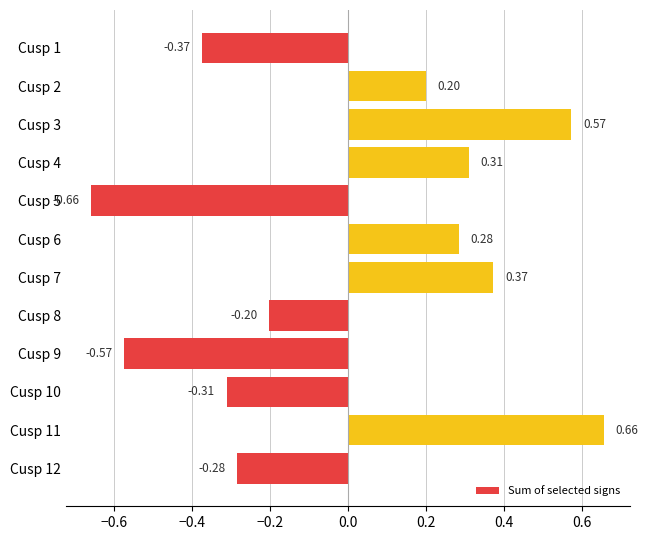

List the labels in order of value, smallest first.

Cusp 5, Cusp 9, Cusp 1, Cusp 10, Cusp 12, Cusp 8, Cusp 2, Cusp 6, Cusp 4, Cusp 7, Cusp 3, Cusp 11